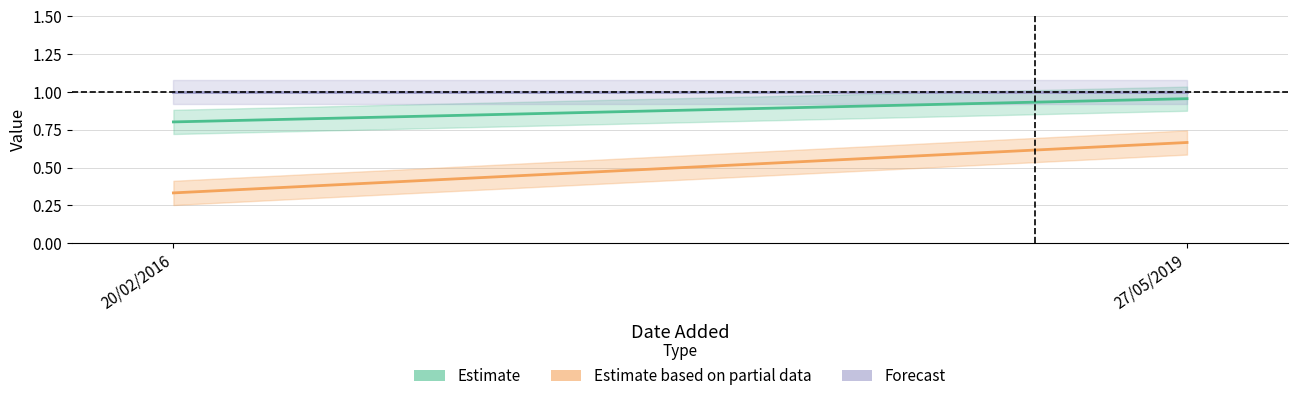

What is the minimum value for Forecast?

1.0